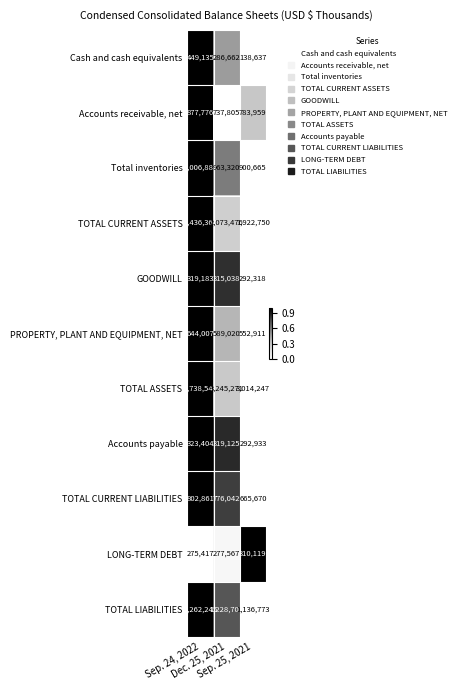

Between Sep. 24, 2022 and Dec. 25, 2021, which series saw the biggest shift?

TOTAL ASSETS